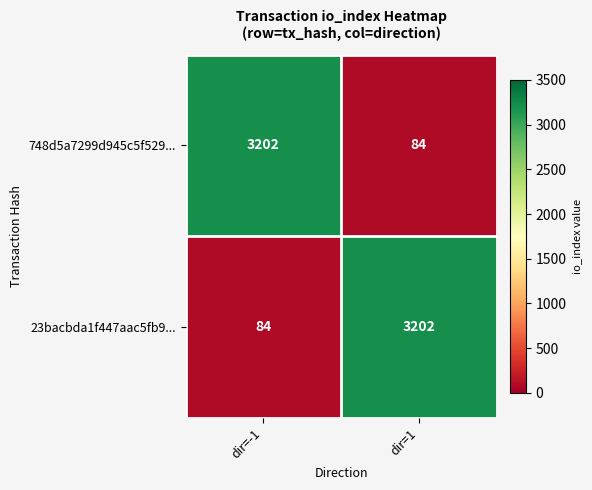

What is the spread (max minus min) of values at dir=-1?

3118